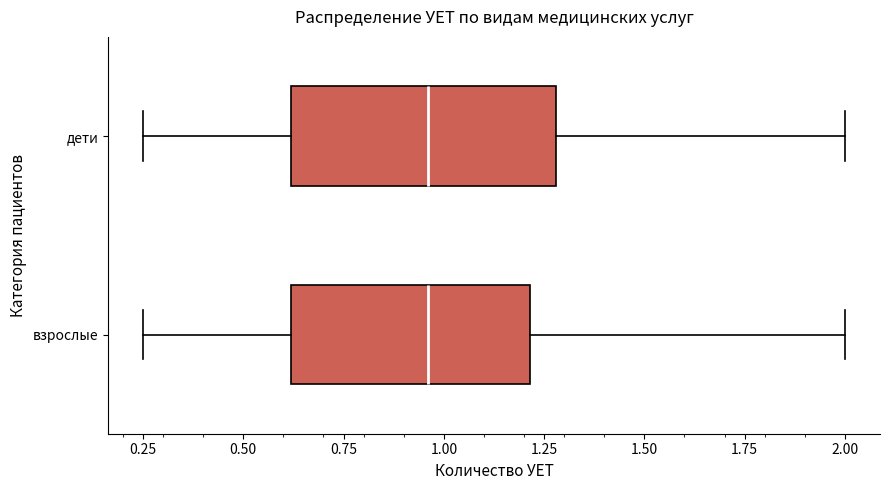

Where does the median line of the box for дети sit on the x-axis? The values are not printed on the chart, so give them approximately, as read against the axis.

0.95